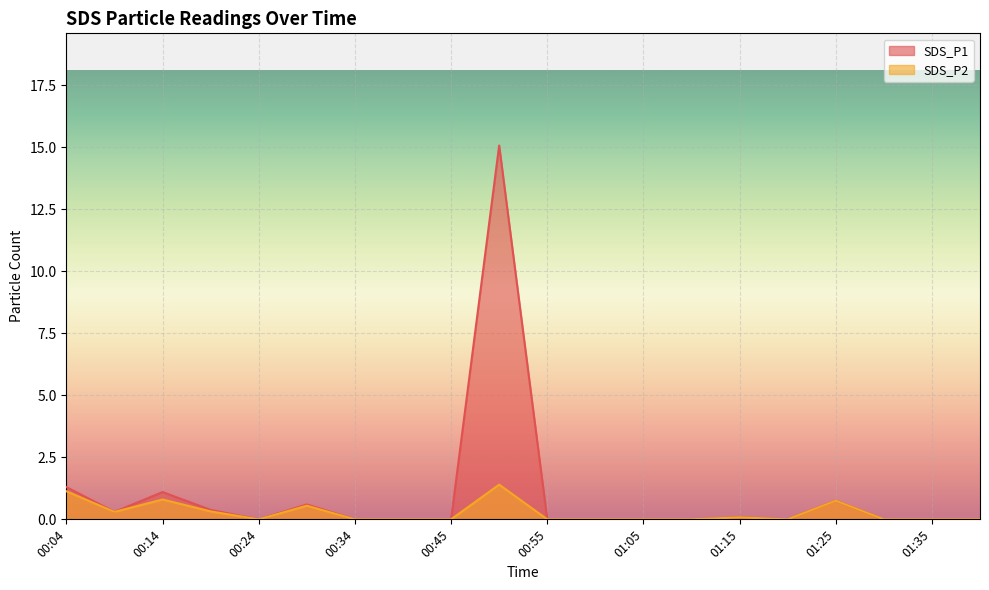

What position from the left is 00:50?

10